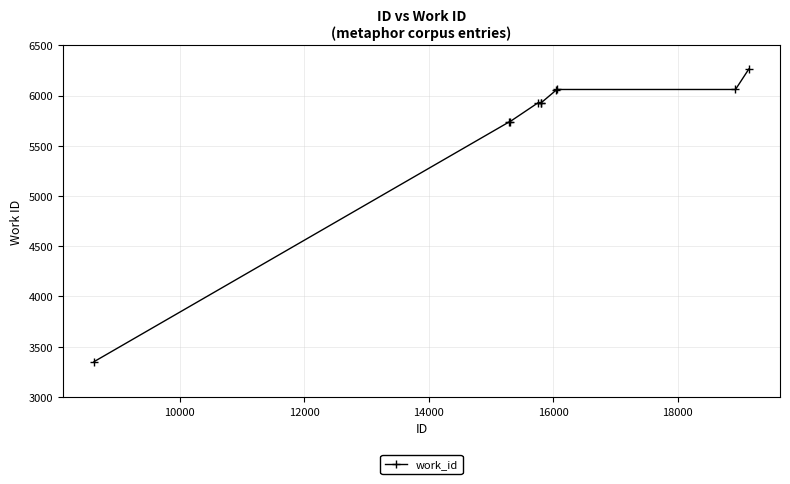

What is the greatest value displayed?

6264